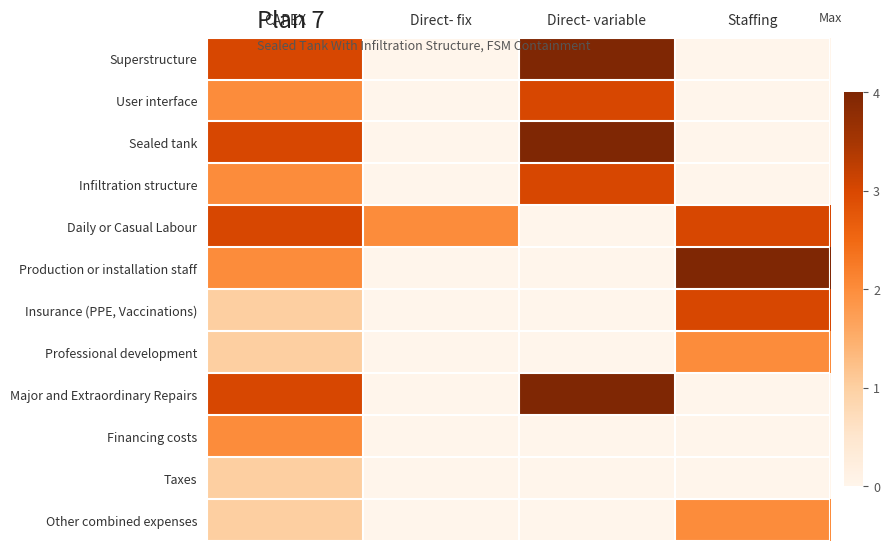

Which category has the lowest value across all series?

Direct- fix